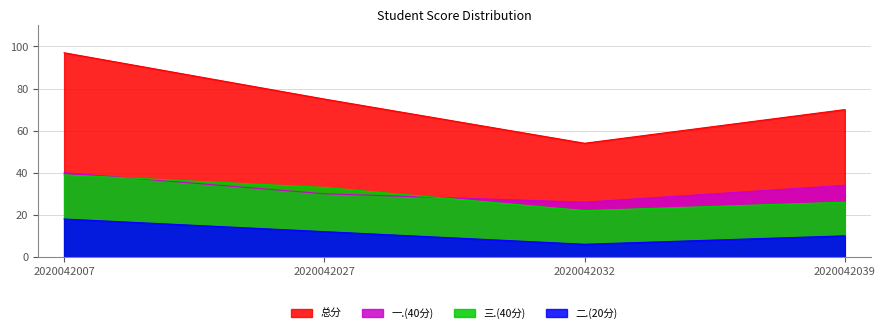

True or false: 三.(40分) and 总分 cross at least once.

False